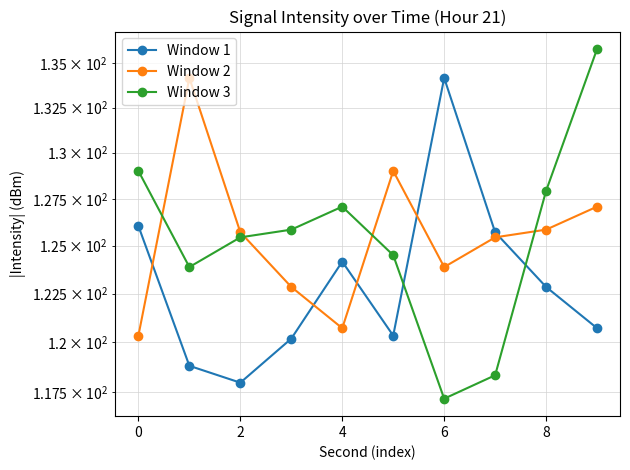

How many interior local peaks does the Window 1 series have?

2